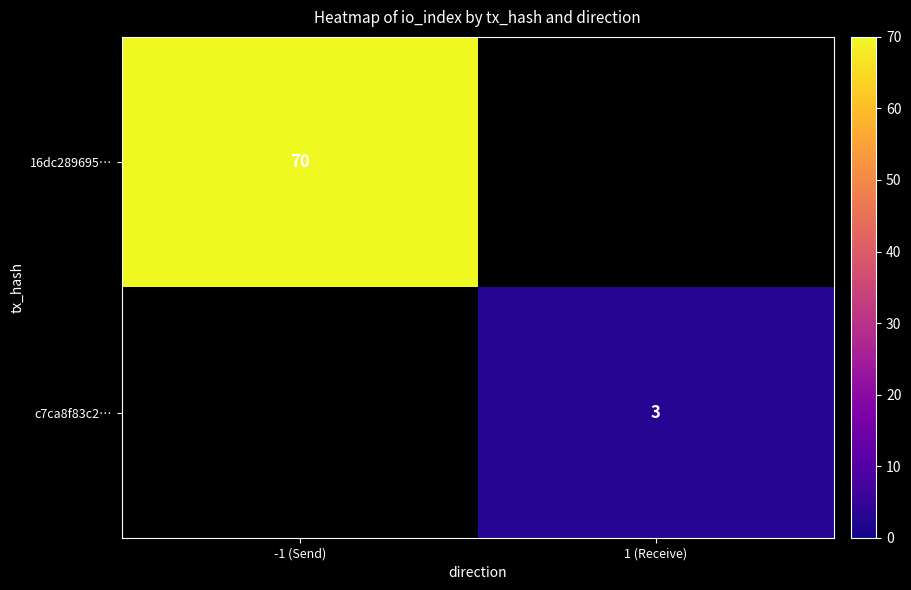

The value of c7ca8f83c2… at 1 (Receive) is 5. True or false?

False